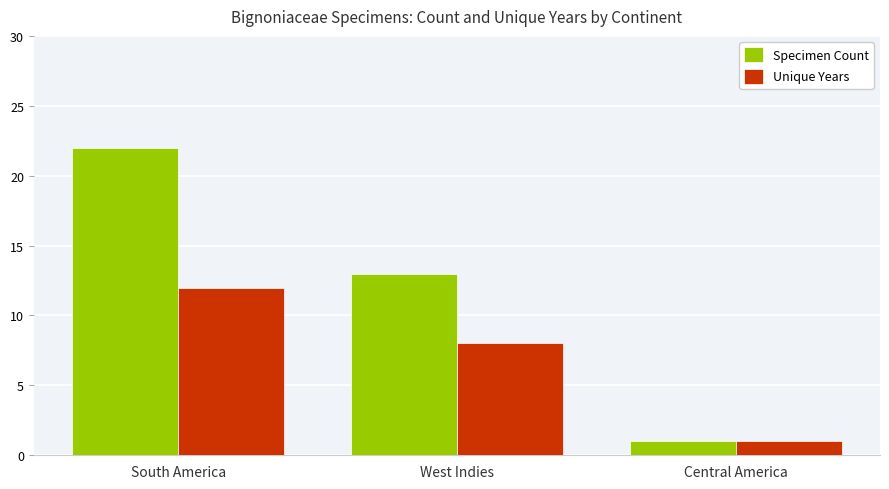

How many categories are shown in the chart?

3